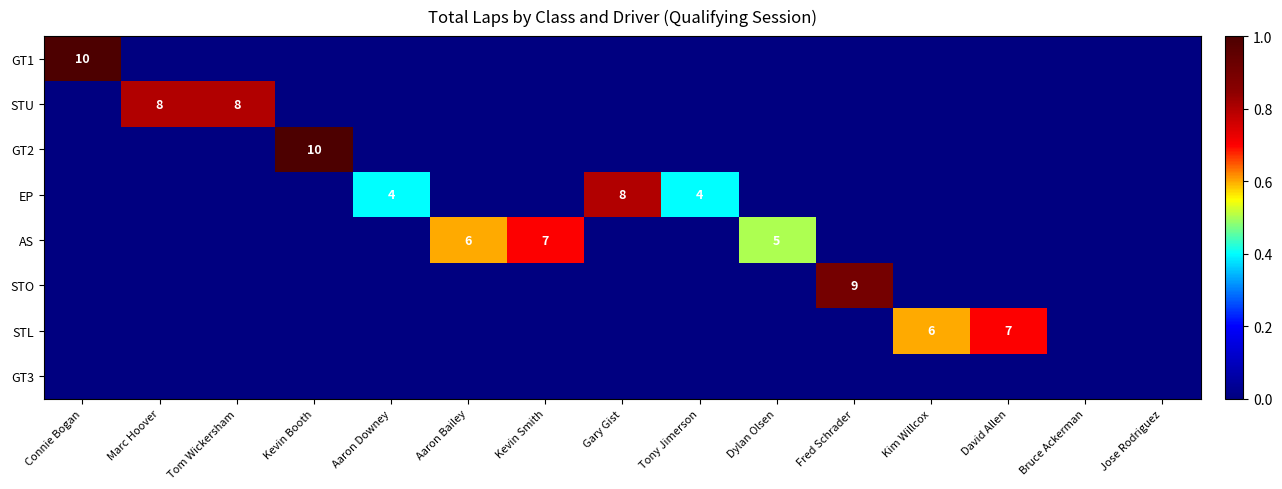

Which series has the widest spread of values?

GT1